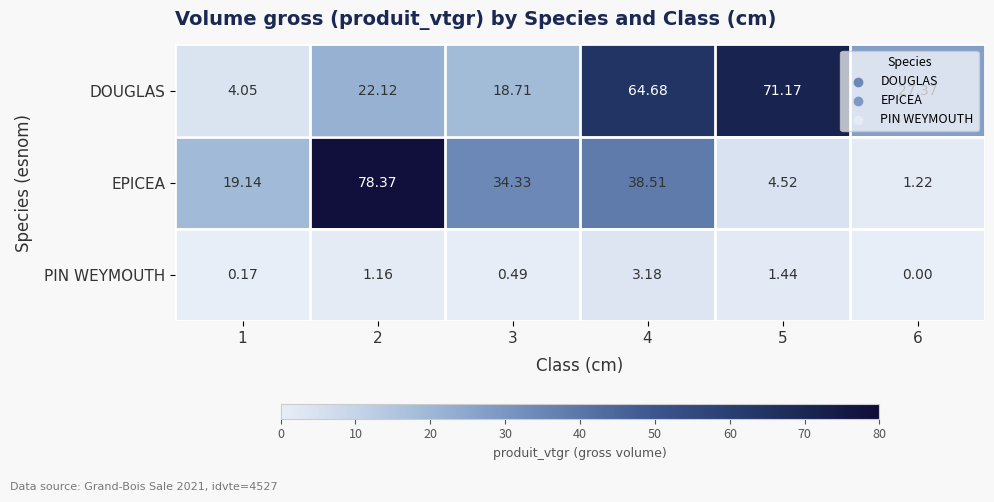

At which category is the sum across all series the highest?

4